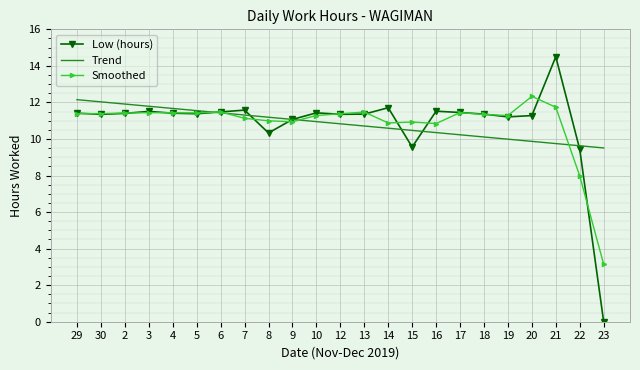

At which category is the sum across all series the highest?

21